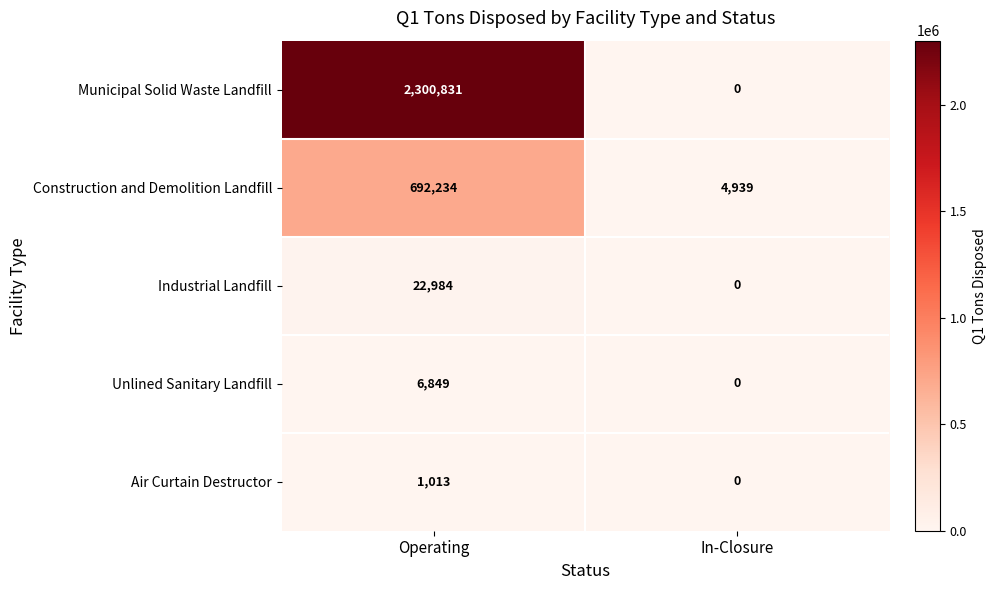

Is it true that Air Curtain Destructor equals 0 at In-Closure?

True